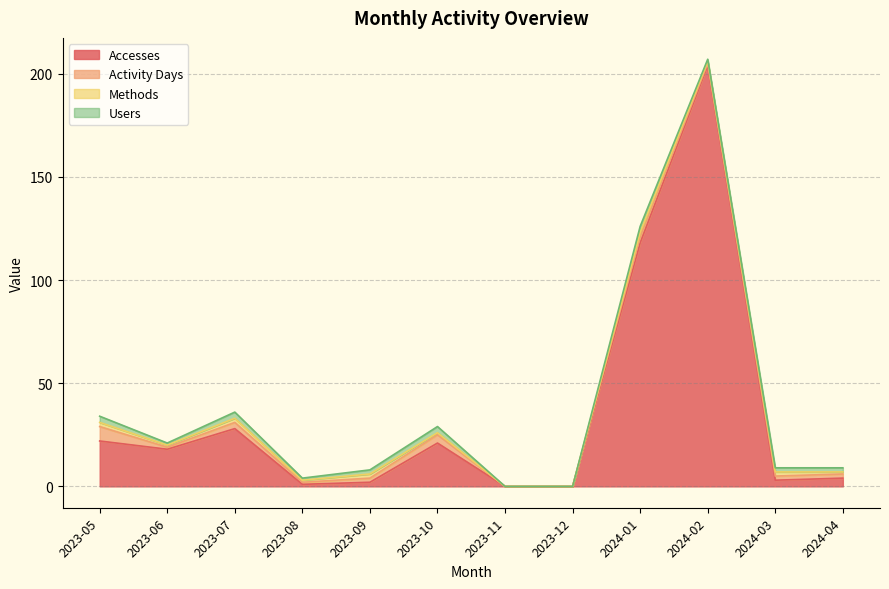

What is the average value of the Activity Days series?

2